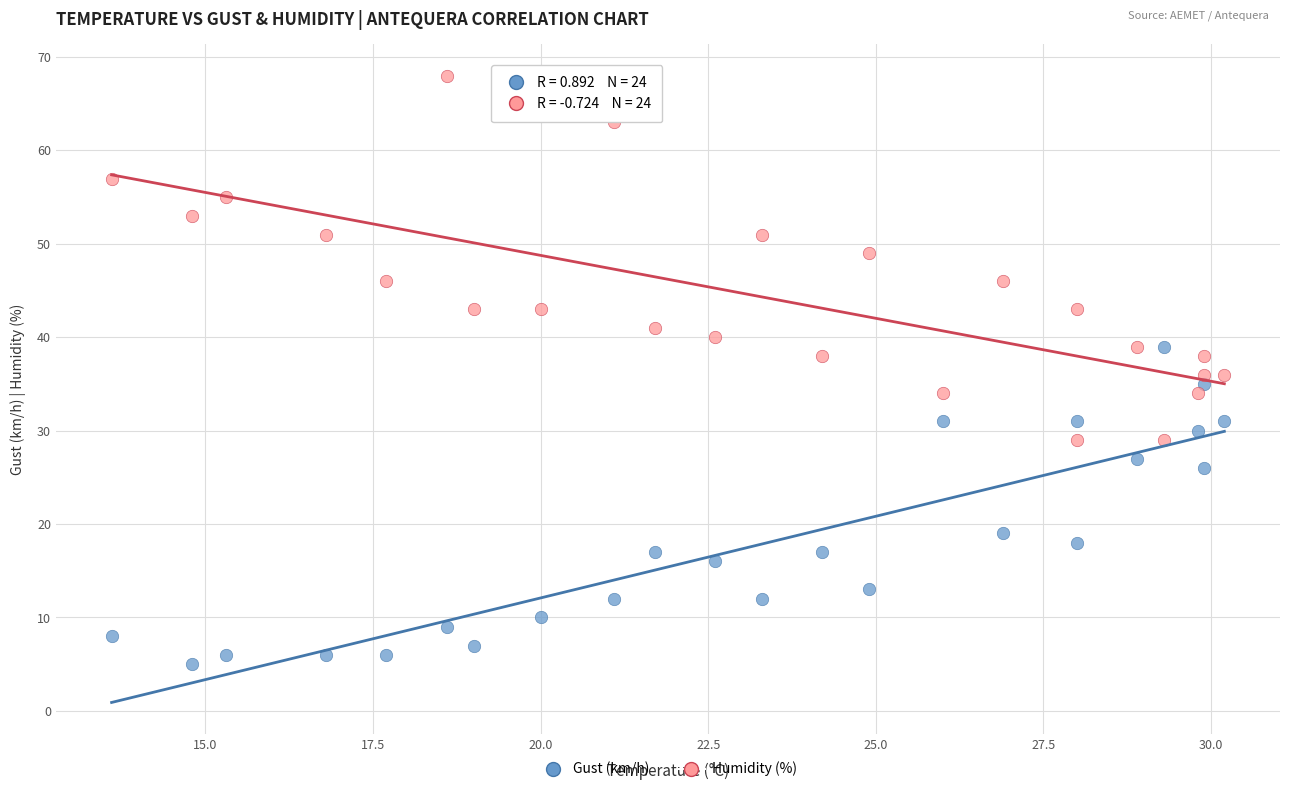

Across all data points, what is the range of Y values (max minus min)?

63